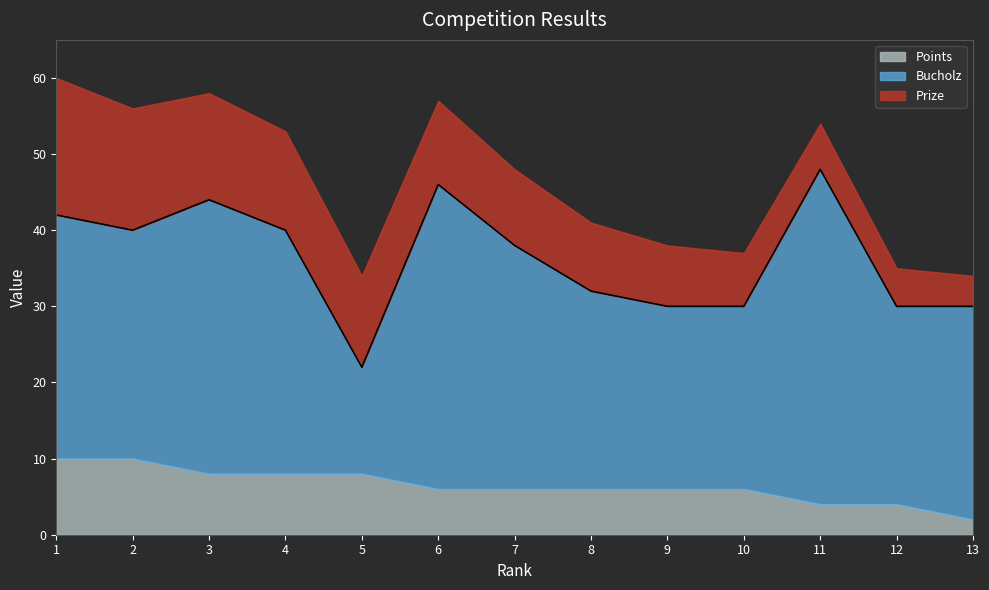

What is the difference between the maximum and minimum values in the Prize series?

14